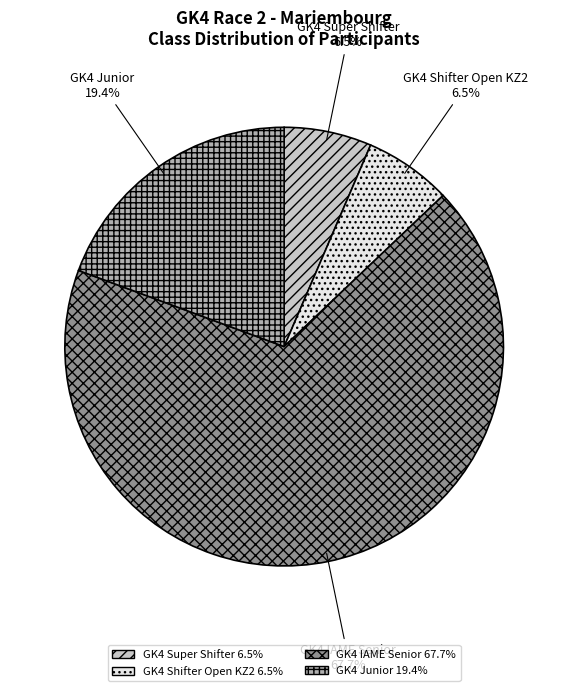

Approximately how many times larger is the value at GK4 Junior compared to GK4 Super Shifter?

3.0